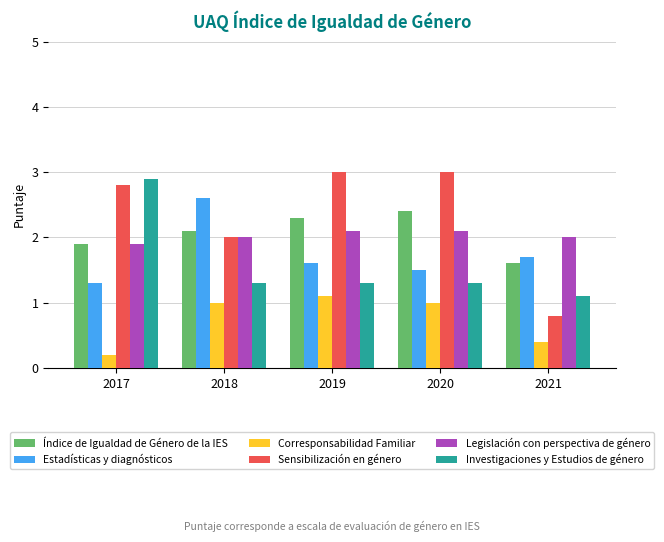

Which series changed the most between 2017 and 2019?

Investigaciones y Estudios de género